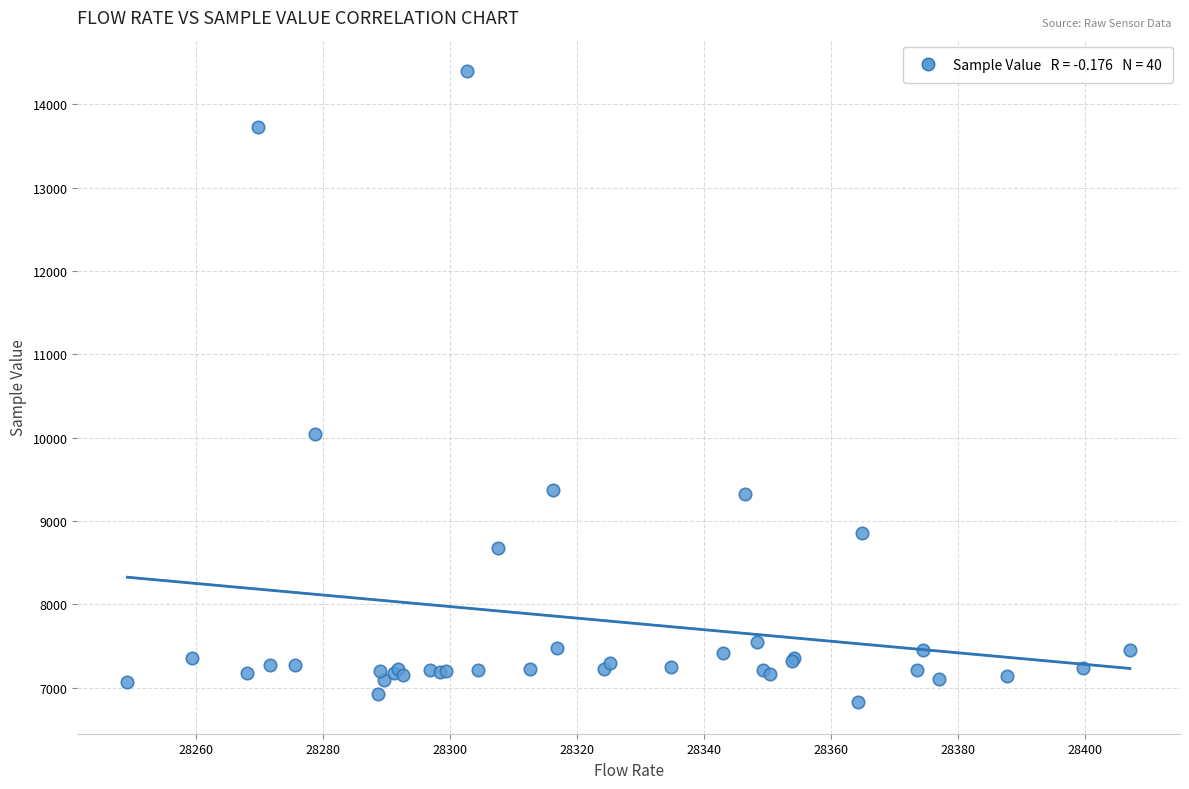

What Y value in the scatter plot is closest to 10611?

10043